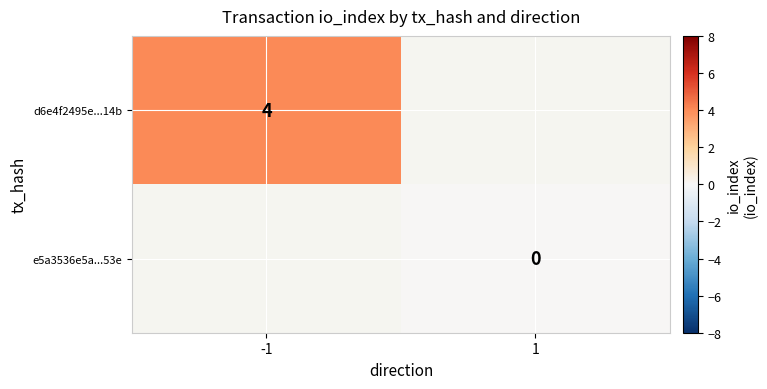

Is it true that d6e4f2495e...14b equals 7.0 at -1?

False